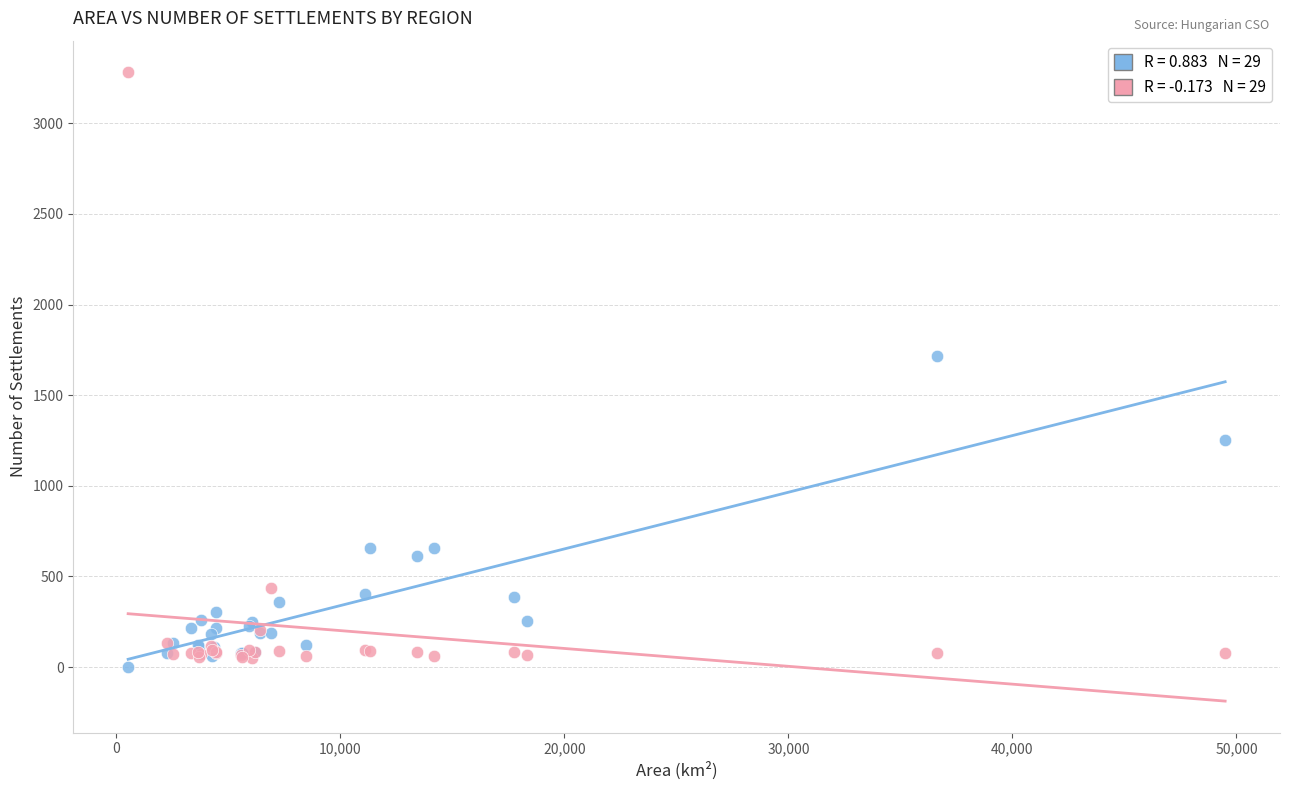

Across all series, what Y value is closest to 1641?

1714.0